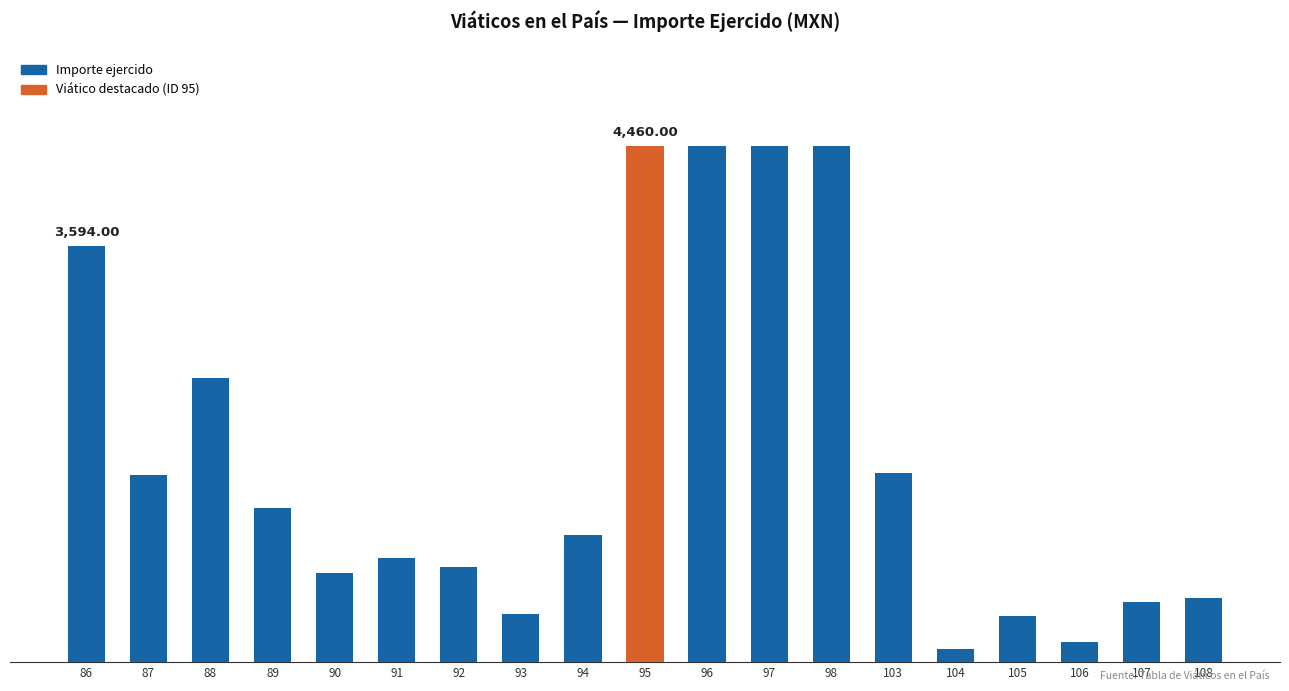

What is the ratio of the value at 92 to the value at 97?

0.2